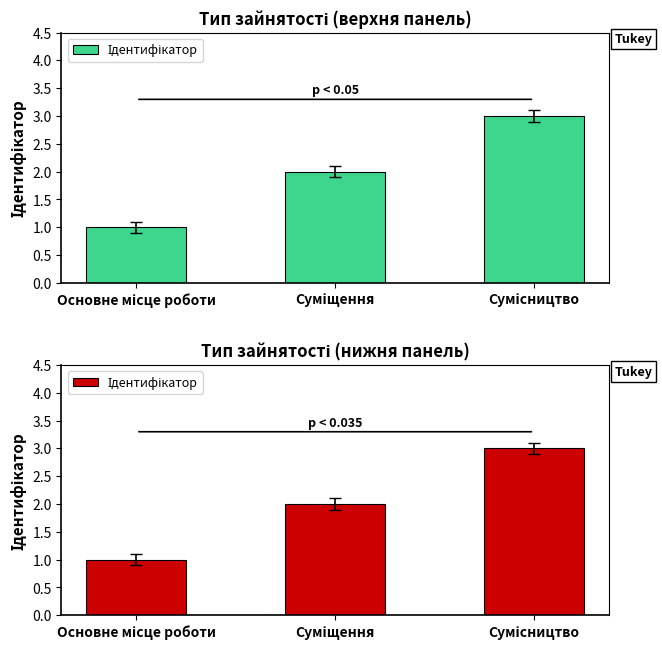

What is the label of the 2nd bar from the left?

Суміщення